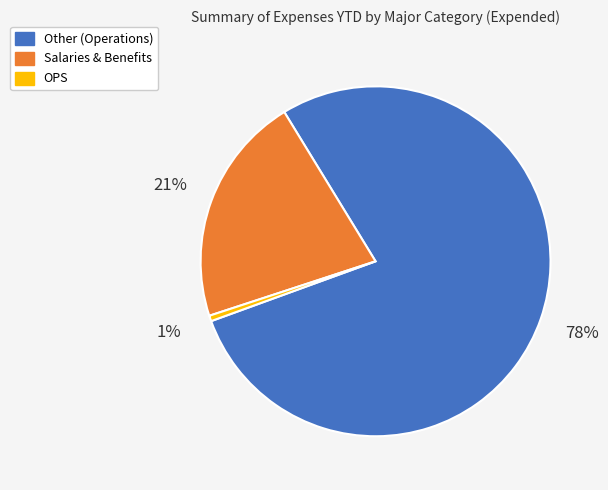

Which has a higher value, OPS or Salaries & Benefits?

Salaries & Benefits